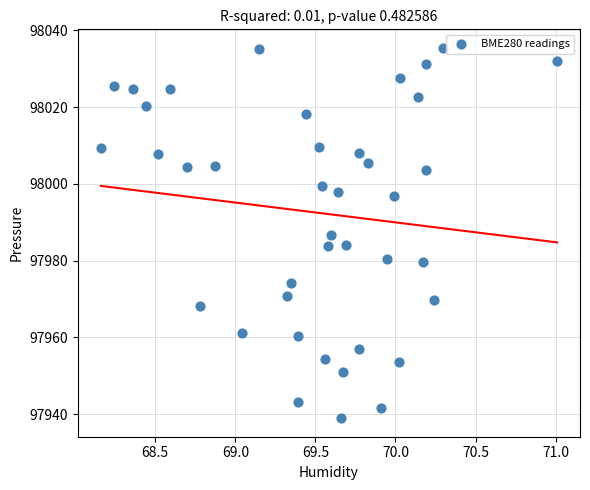

What is the range of Y values (max minus min)?

96.5